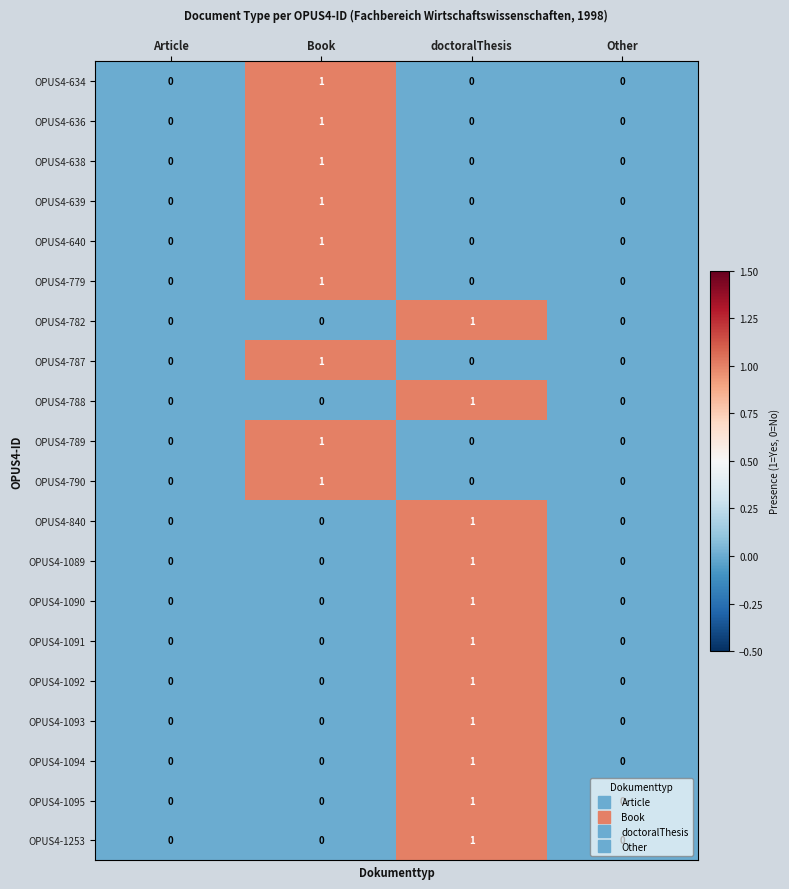

Is it true that OPUS4-639 equals 1 at Book?

True